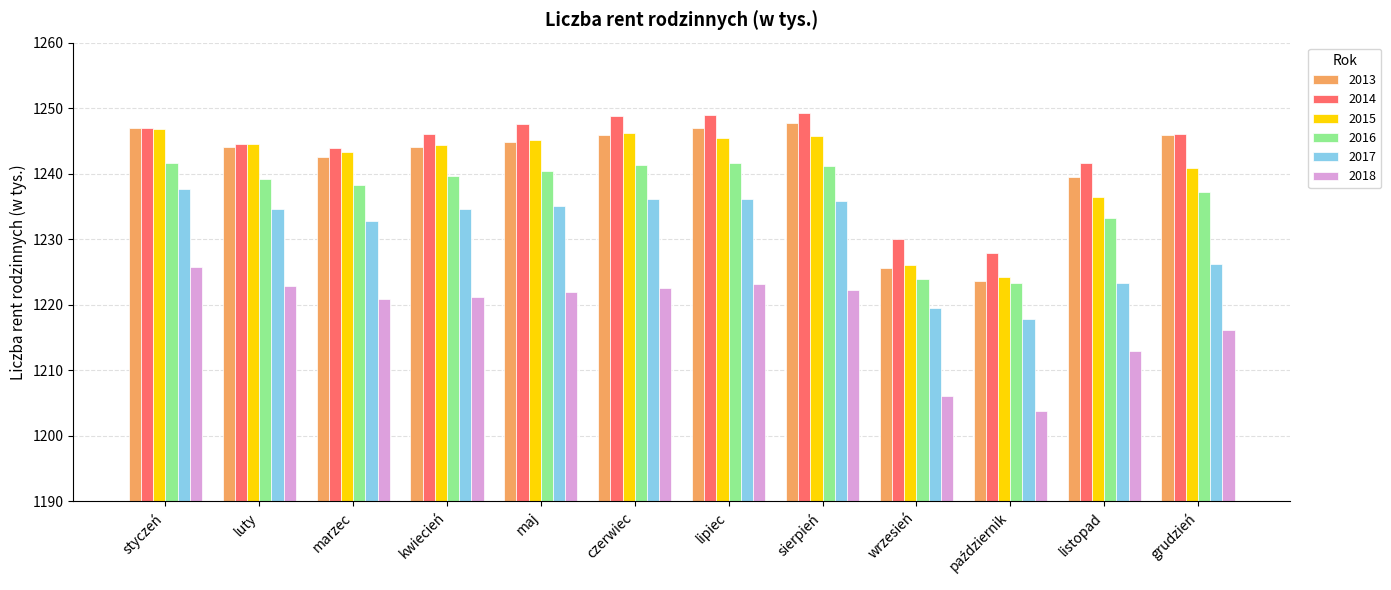

What is the difference between the 2018 values at wrzesień and sierpień?

16.1